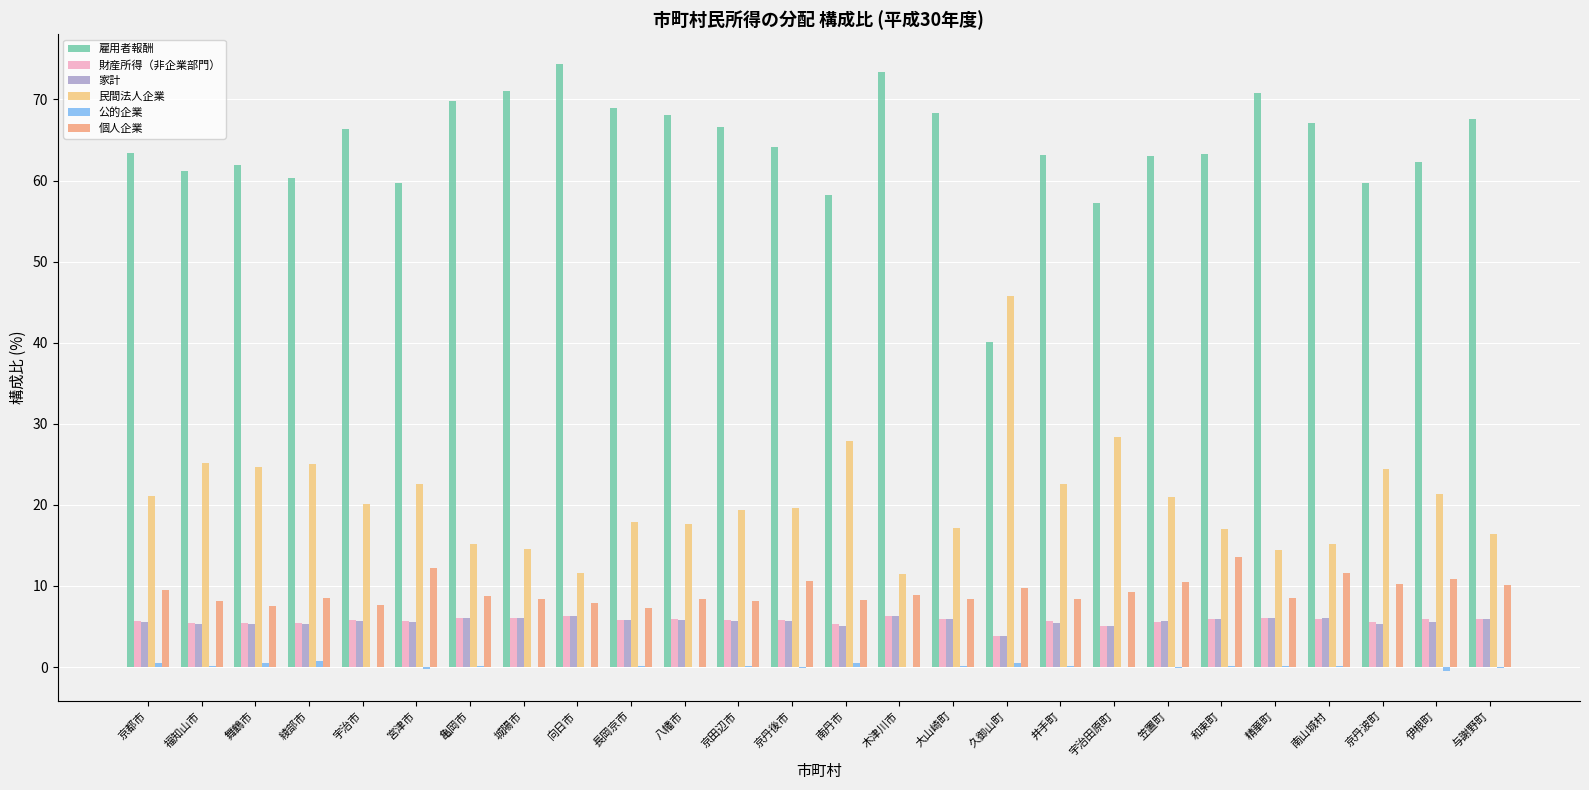

What is the maximum value shown in the chart?

74.3